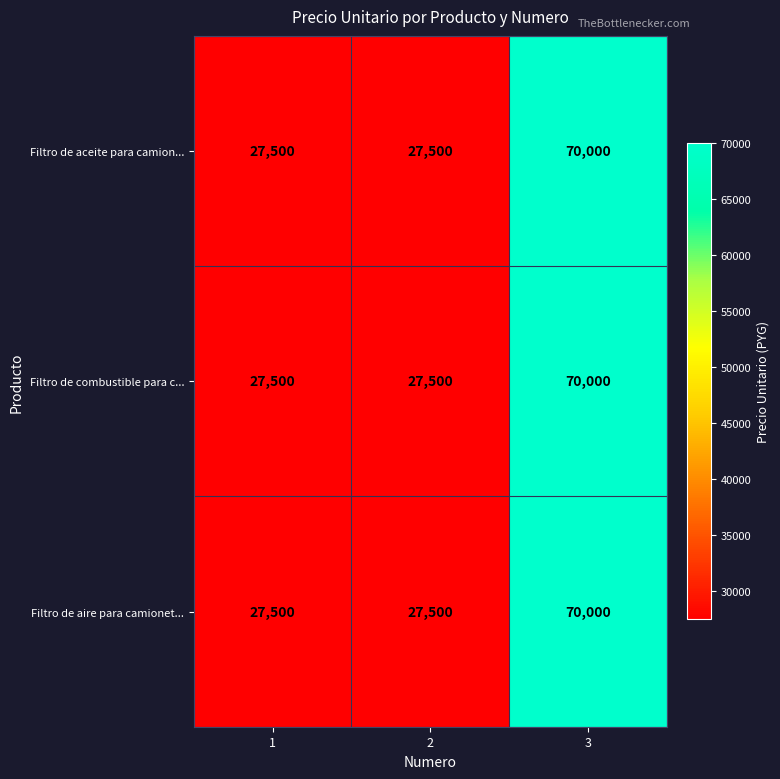

What is the average value of the Filtro de aceite para camion... series?

41667